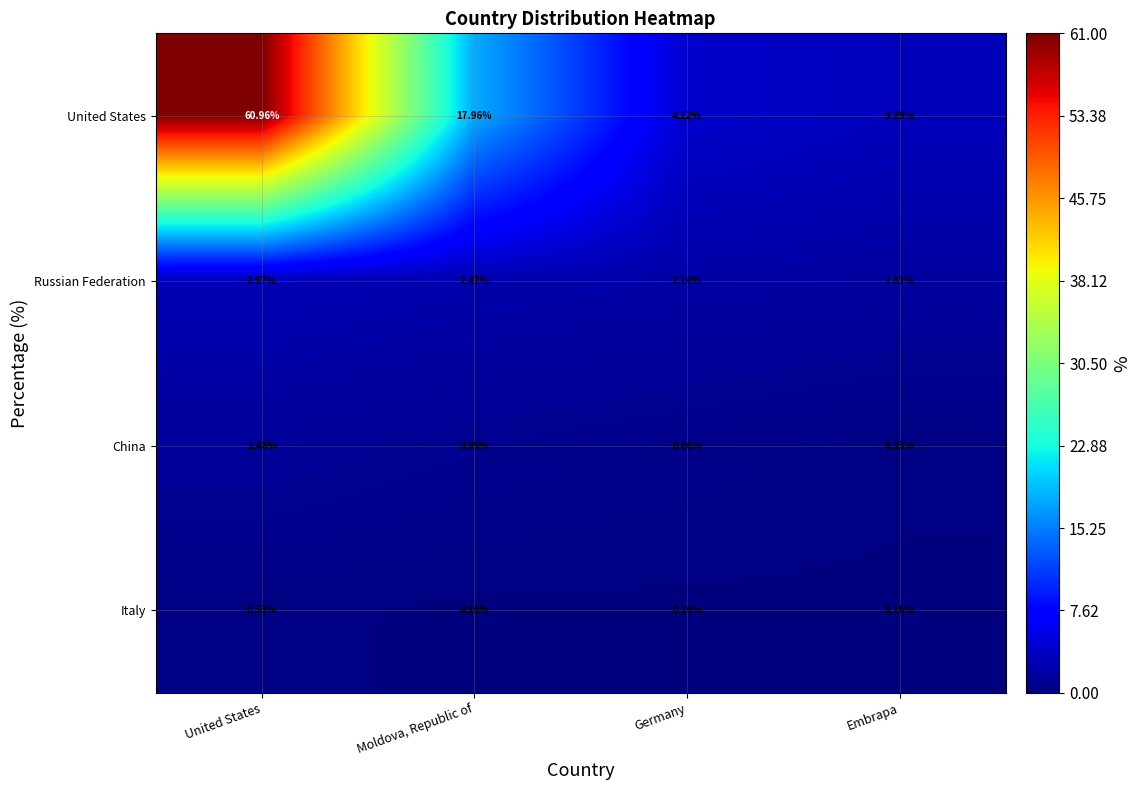

Which series has the largest total across all categories?

United States